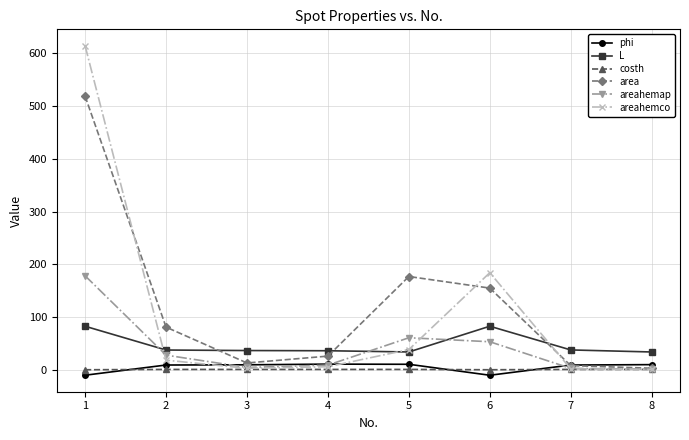

True or false: area has more than 2 points higher than both neighbors.

False